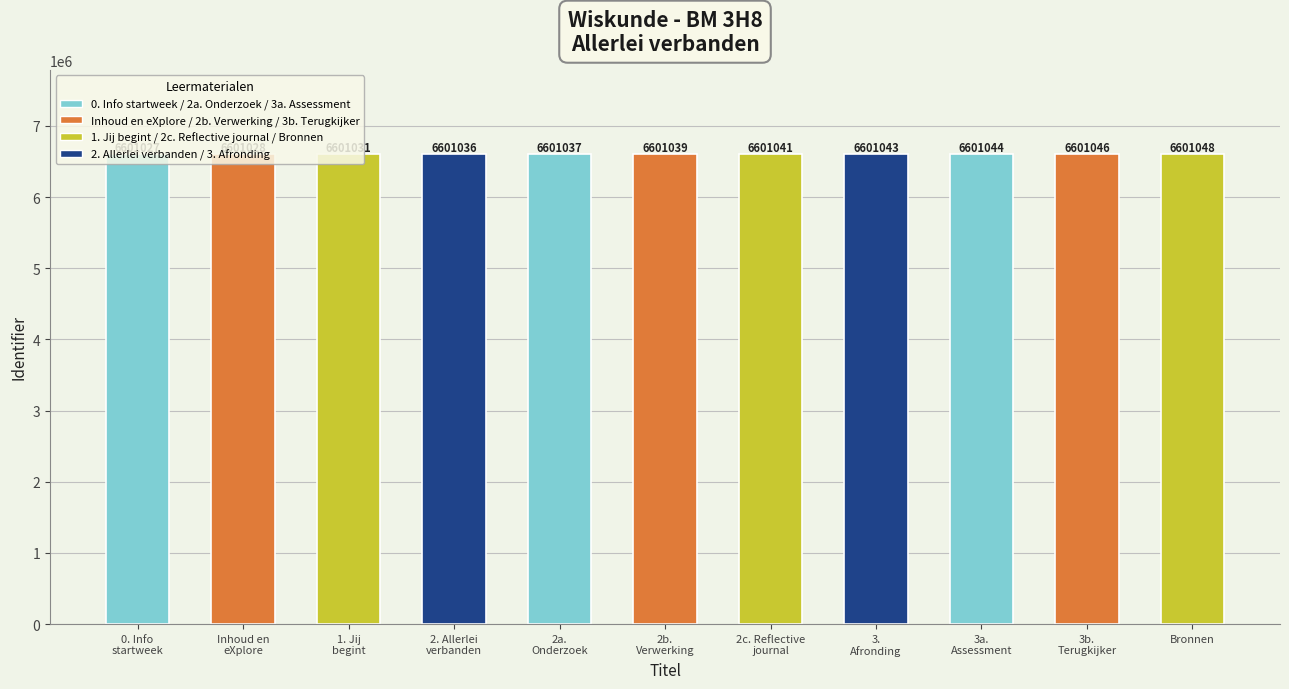

Reading right to left, what are all the values shown in this chart?

Bronnen=6601048	3b.
Terugkijker=6601046	3a.
Assessment=6601044	3.
Afronding=6601043	2c. Reflective
journal=6601041	2b.
Verwerking=6601039	2a.
Onderzoek=6601037	2. Allerlei
verbanden=6601036	1. Jij
begint=6601031	Inhoud en
eXplore=6601028	0. Info
startweek=6601027